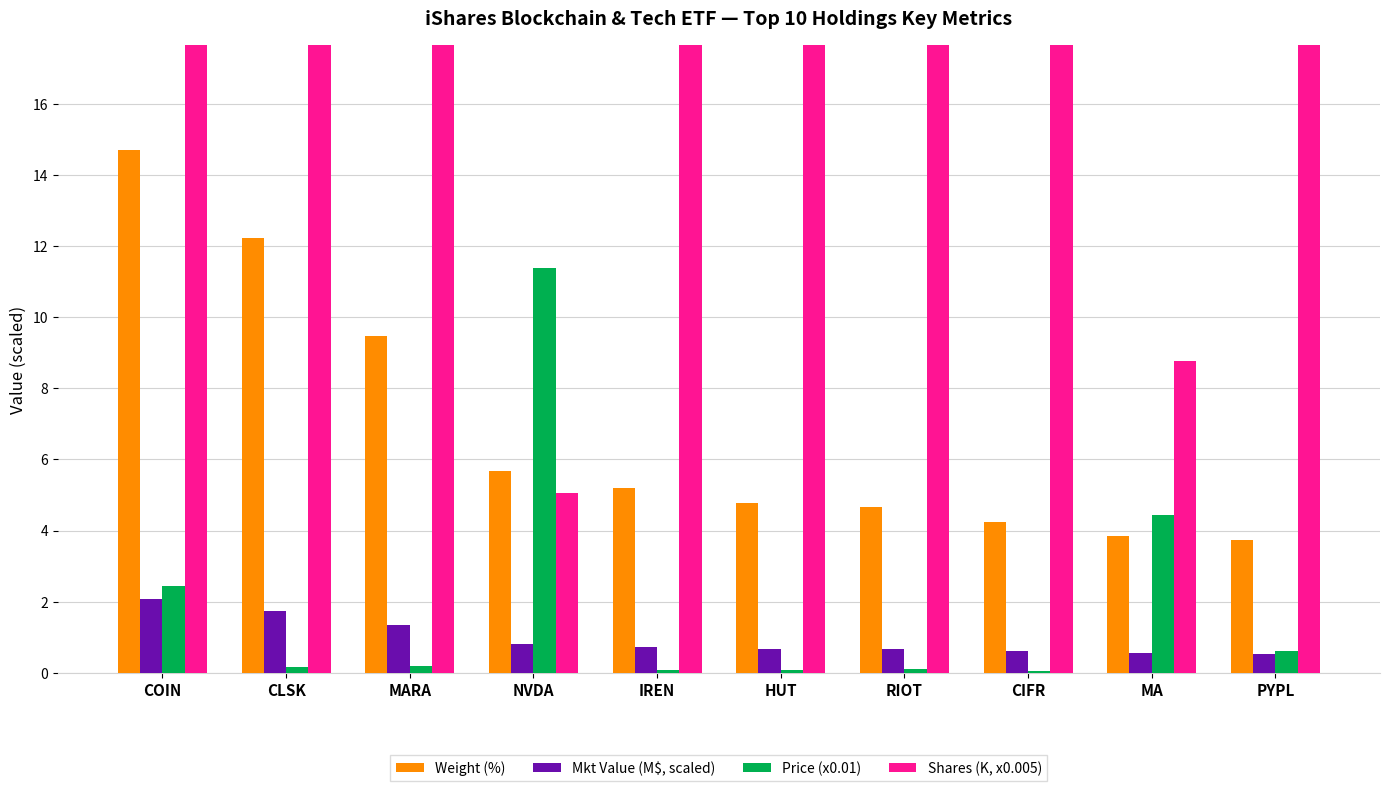

Reading left to right, what are all the values shown in this chart?

Weight (%): COIN=14.7	CLSK=12.2	MARA=9.5	NVDA=5.7	IREN=5.2	HUT=4.8	RIOT=4.7	CIFR=4.2	MA=3.8	PYPL=3.8
Mkt Value (M$, scaled): COIN=2.1	CLSK=1.7	MARA=1.3	NVDA=0.8	IREN=0.7	HUT=0.7	RIOT=0.7	CIFR=0.6	MA=0.5	PYPL=0.5
Price (x0.01): COIN=2.5	CLSK=0.2	MARA=0.2	NVDA=11.4	IREN=0.1	HUT=0.1	RIOT=0.1	CIFR=0.0	MA=4.5	PYPL=0.6
Shares (K, x0.005): COIN=60.9	CLSK=701.4	MARA=463.9	NVDA=5.1	IREN=667.4	HUT=526.6	RIOT=457.9	CIFR=1075.2	MA=8.8	PYPL=61.2